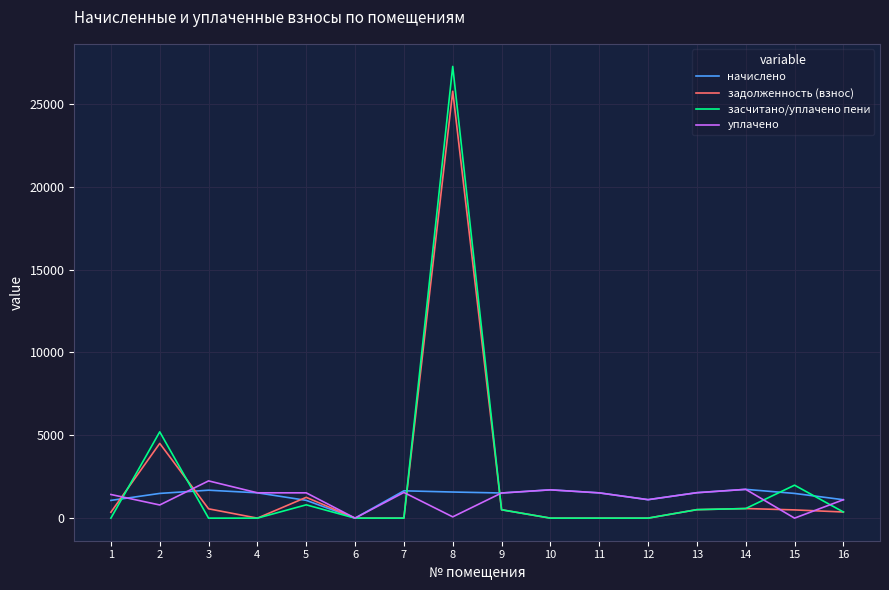

At which category is the sum across all series the highest?

8